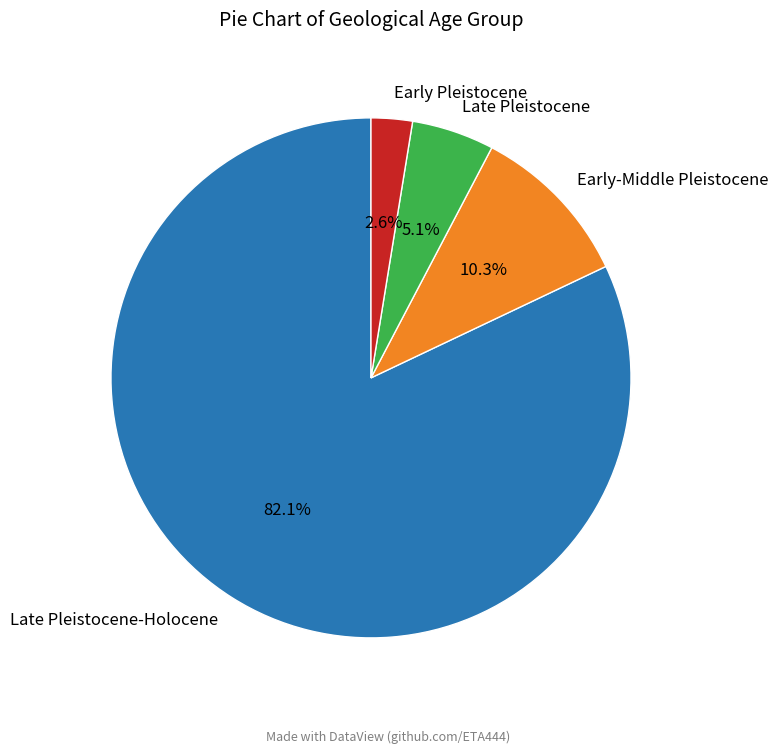

To the nearest percent, what percentage of the pie is Late Pleistocene?

5%